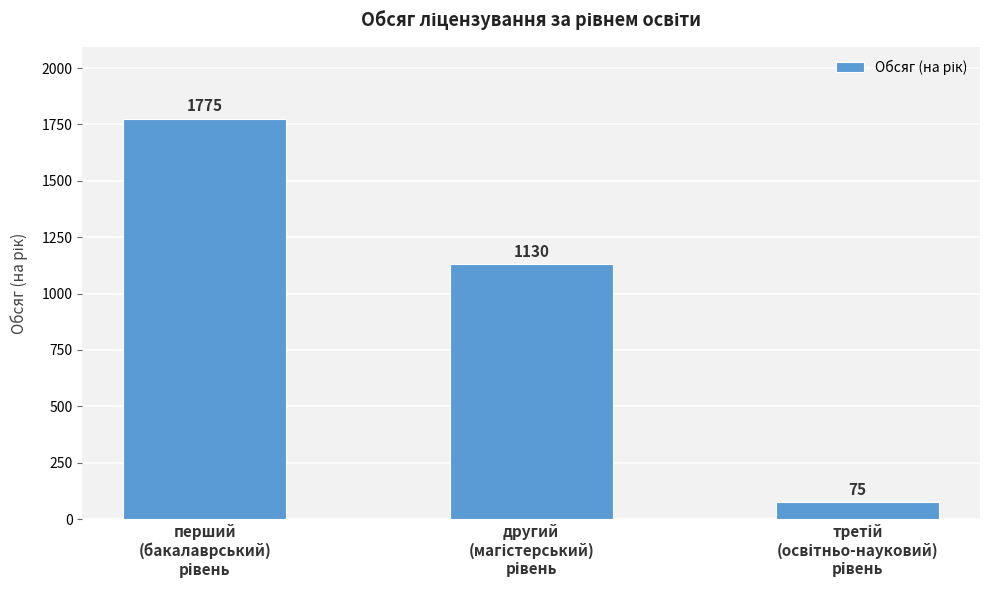

What is the maximum value shown in the chart?

1775